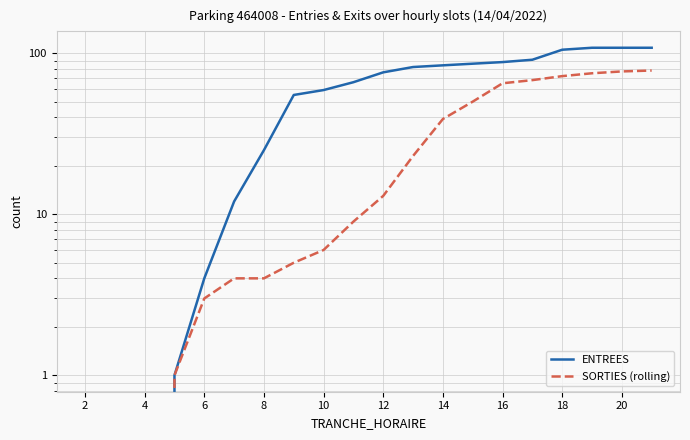

Rank the series by their maximum value, from highest to lowest.

ENTREES, SORTIES (rolling)